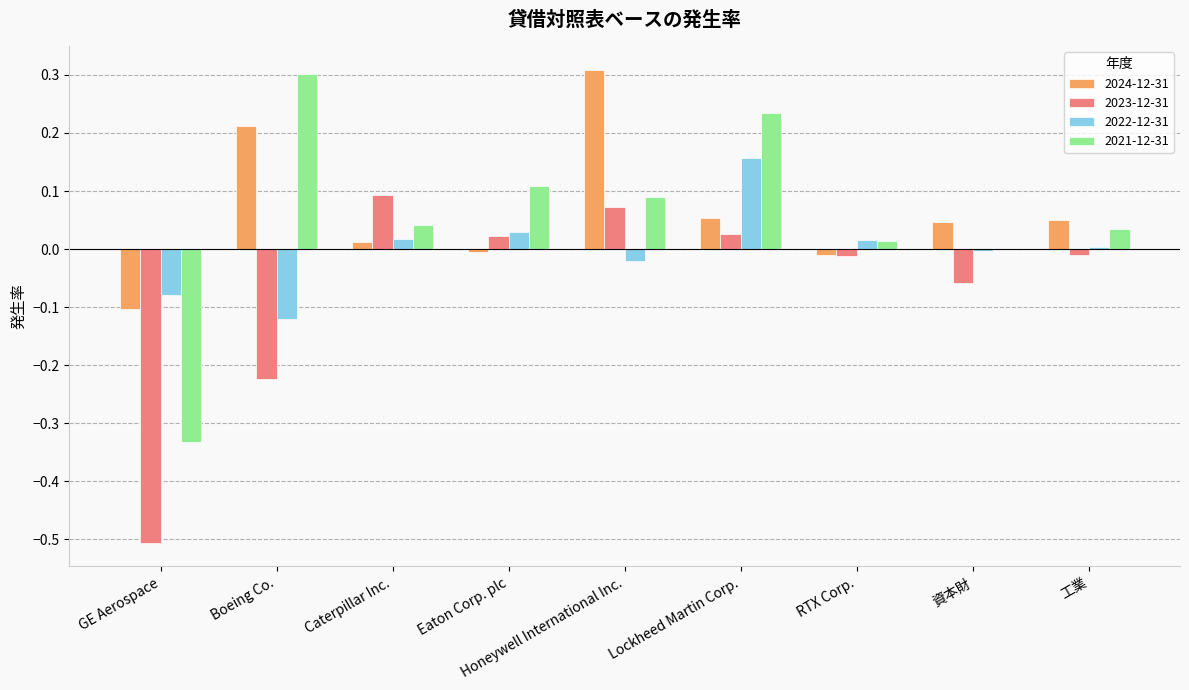

Between Boeing Co. and Lockheed Martin Corp., which series saw the biggest shift?

2022-12-31